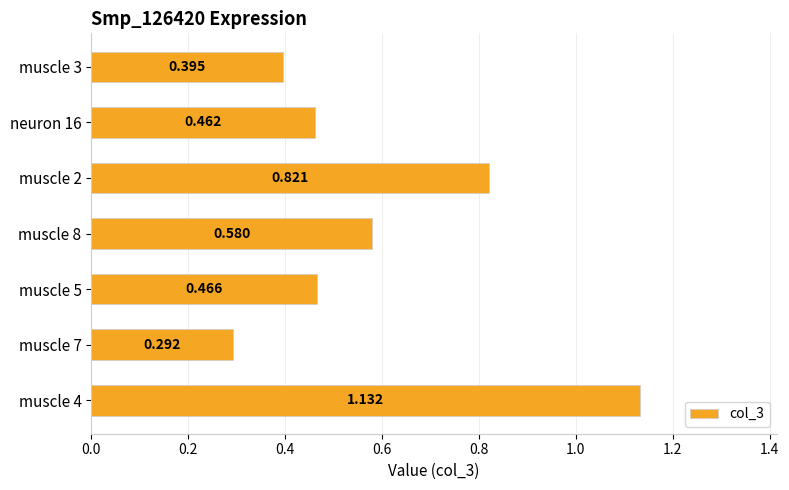

List the labels in order of value, largest first.

muscle 4, muscle 2, muscle 8, muscle 5, neuron 16, muscle 3, muscle 7